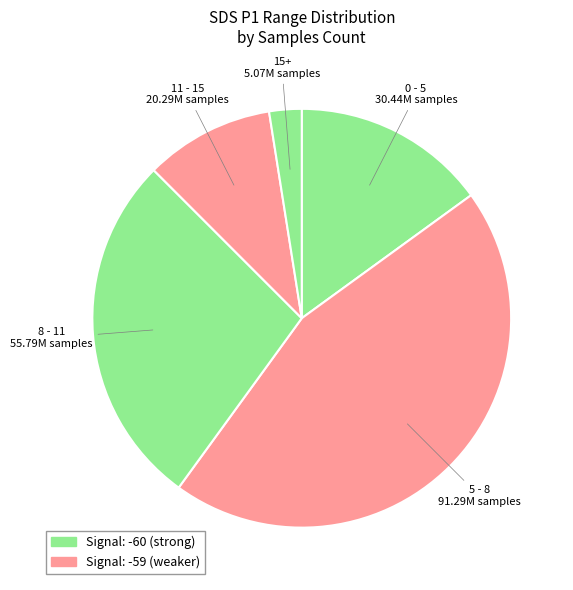

Count the number of slices in the pie.

5